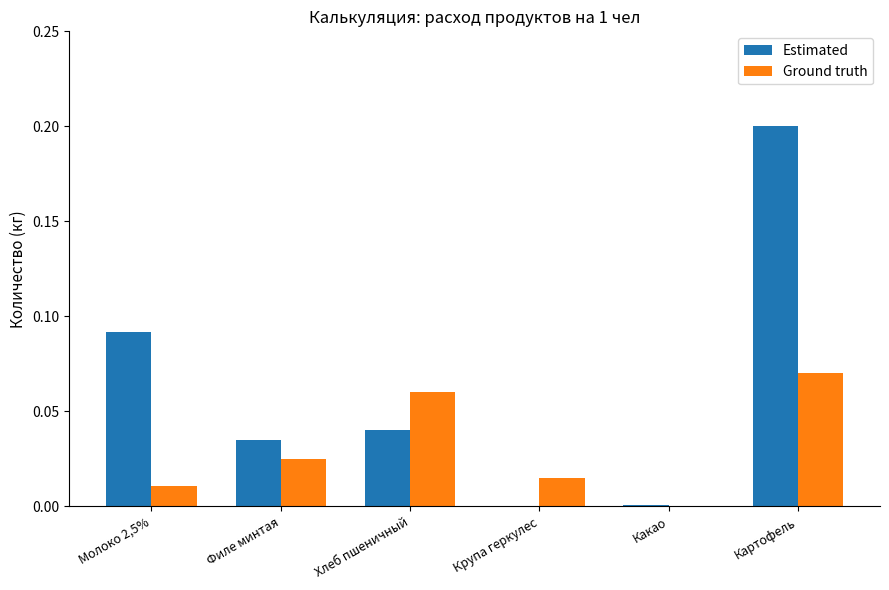

Which category has the highest value across all series?

Картофель